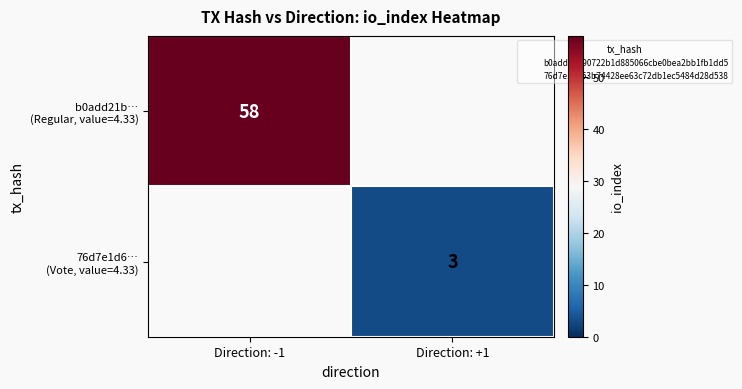

Between Direction: -1 and Direction: +1, which series saw the biggest shift?

b0add21b… (Regular, value=4.33)